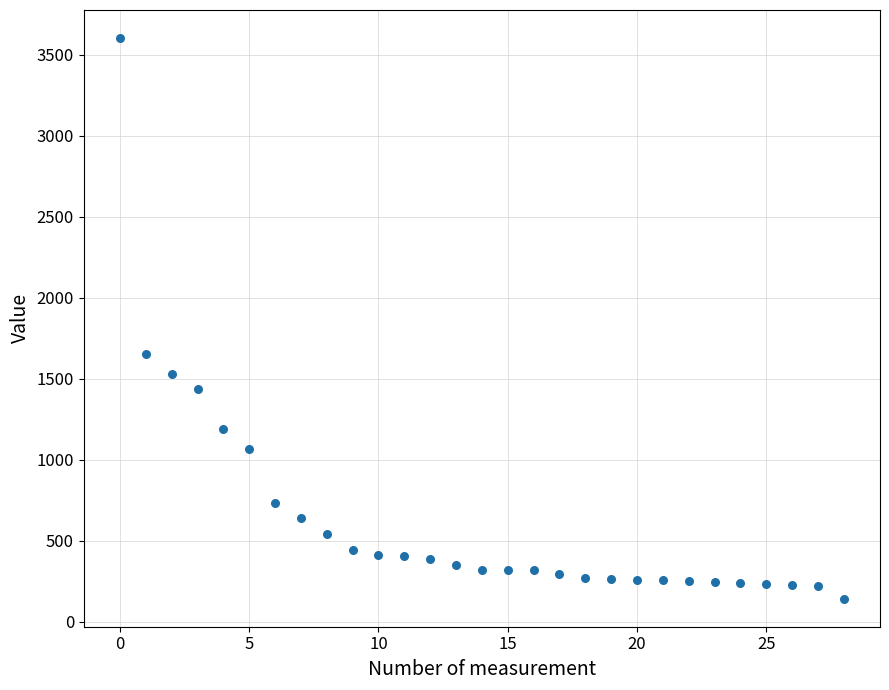

What Y value in the scatter plot is closest to 1872?

1654